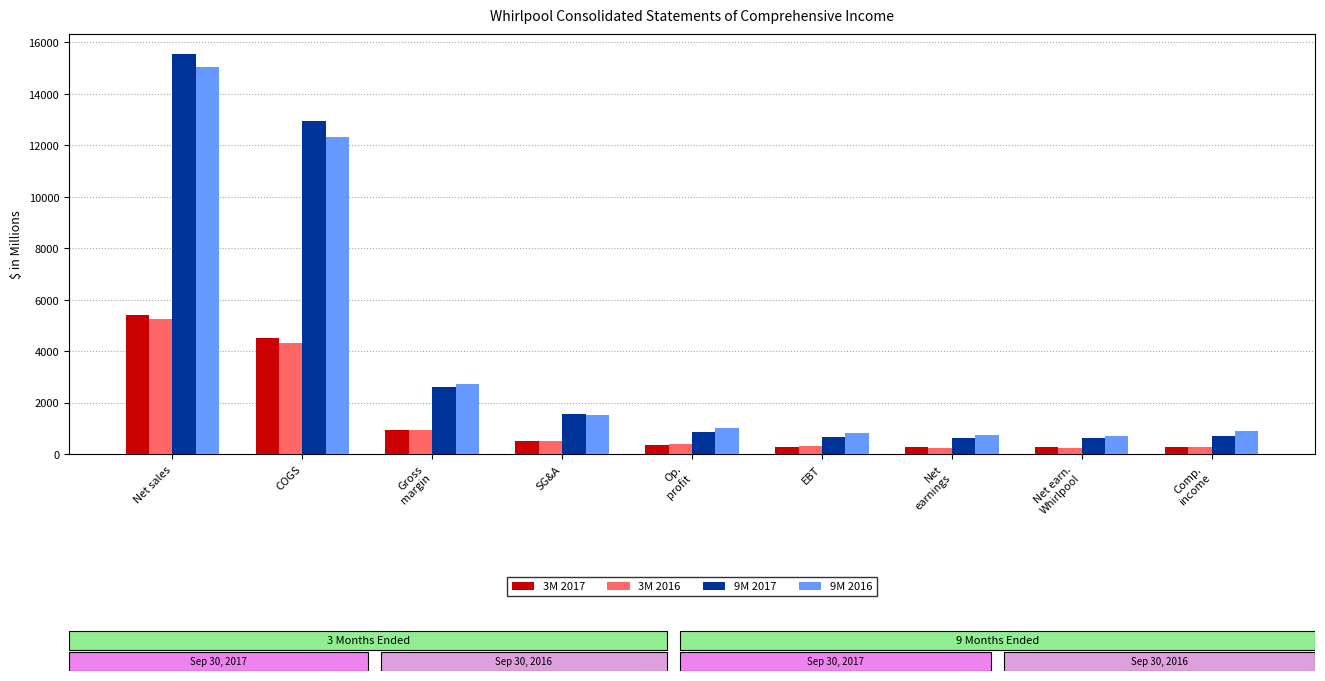

Which series has the largest range (max minus min)?

9M 2017